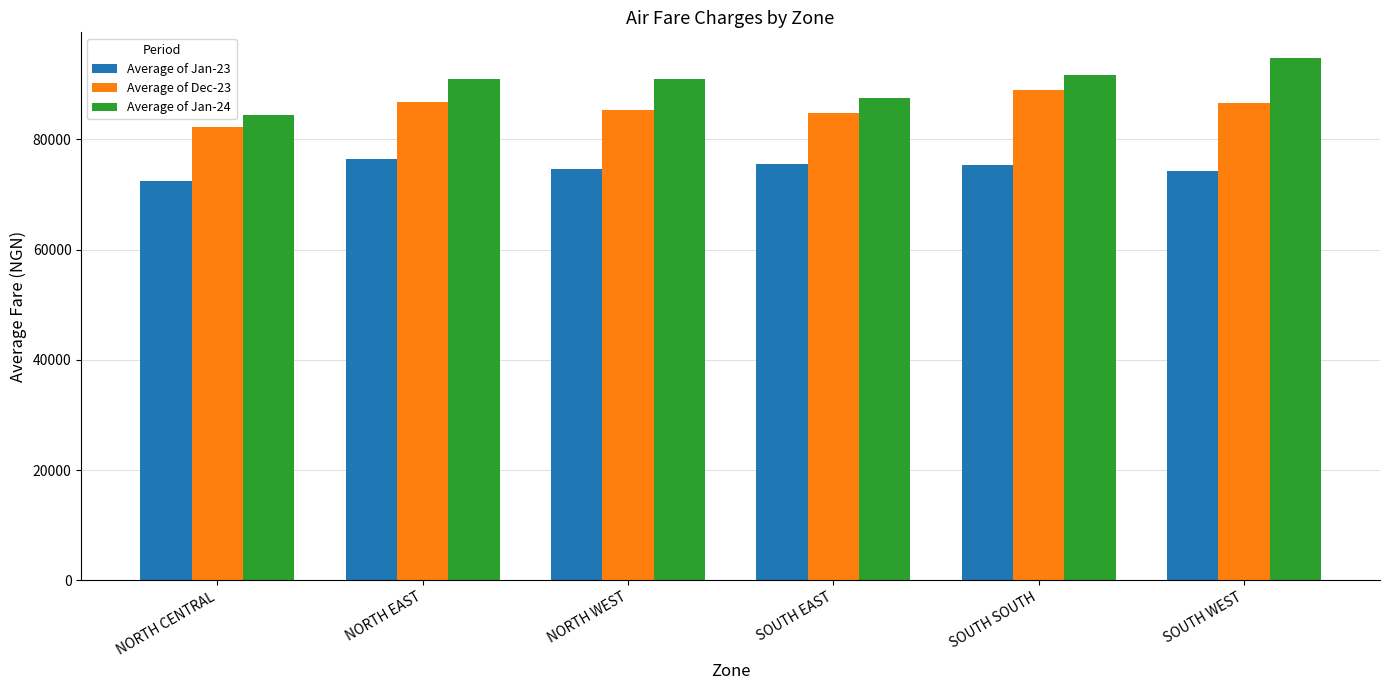

Count the number of data series in this chart.

3